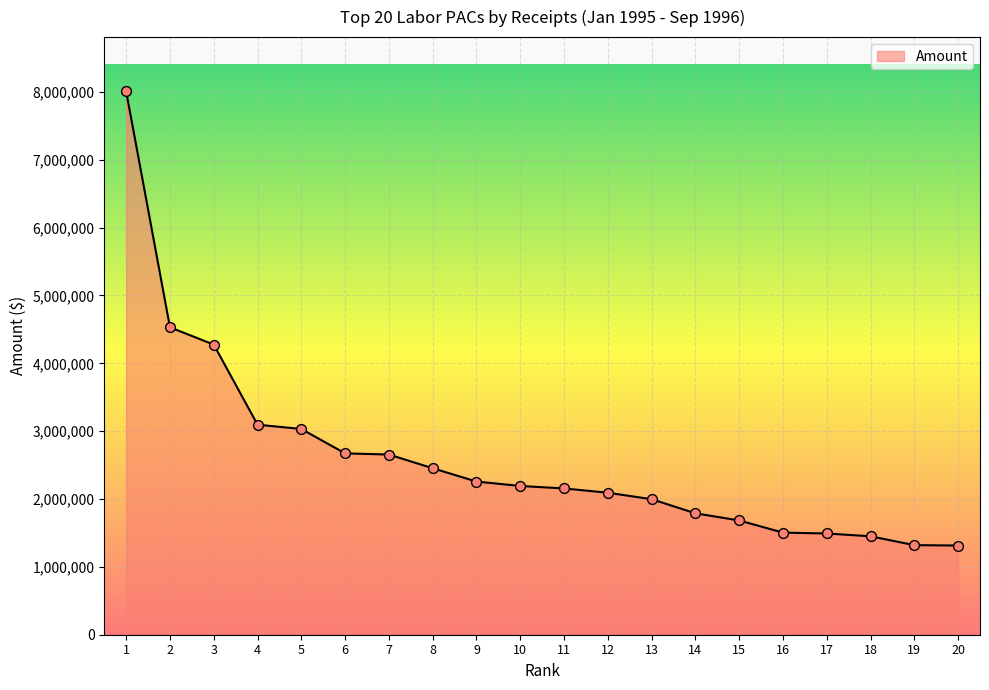

What is the change in value from 14 to 17?

-297260